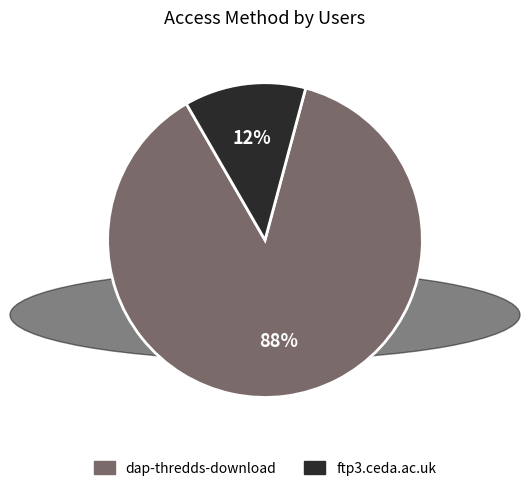

What is the majority slice?

dap-thredds-download